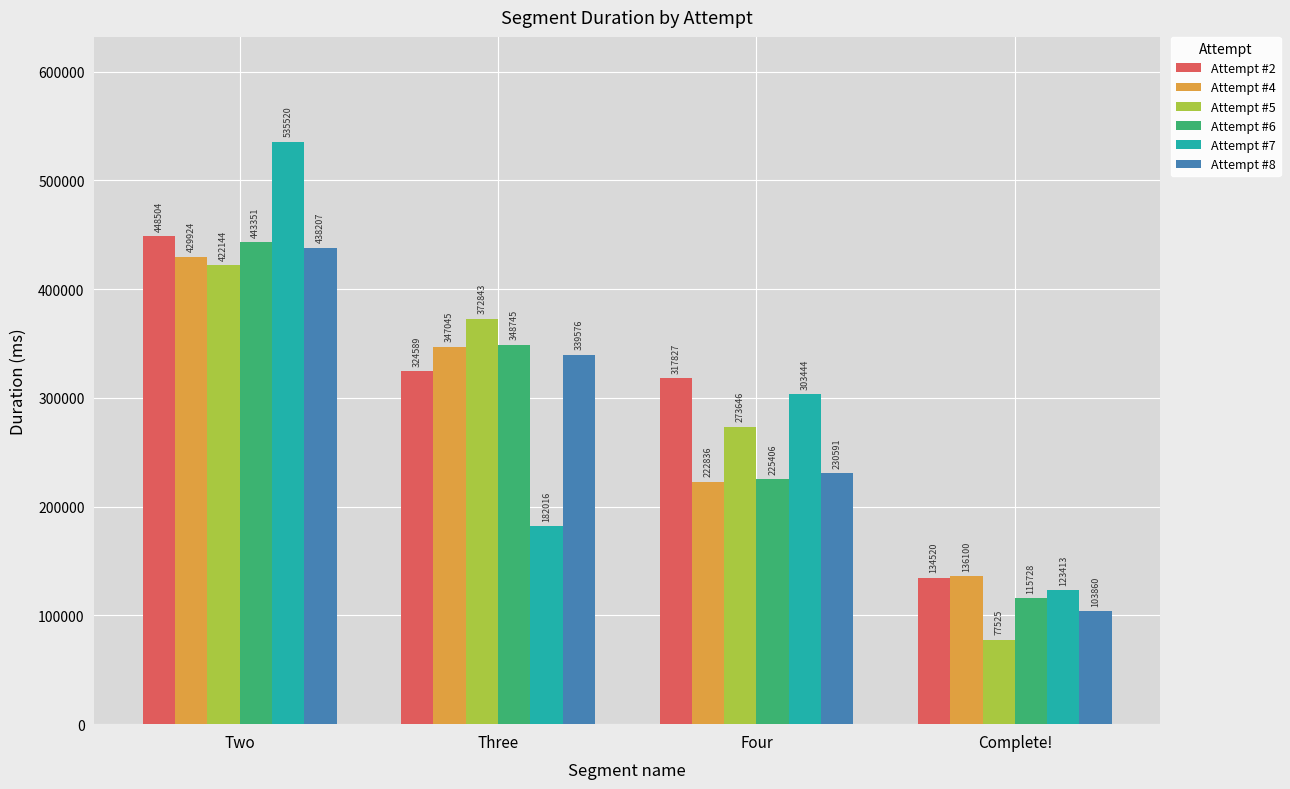

Count the number of categories in the chart.

4